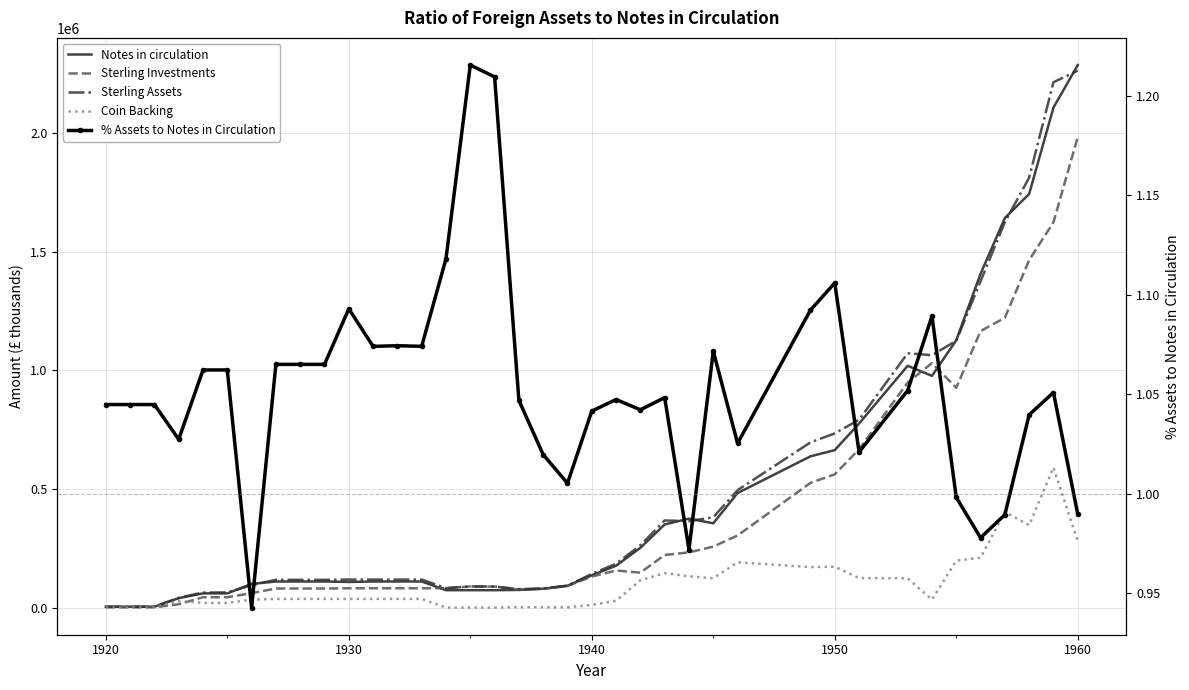

How many interior local valleys does the Coin Backing series have?

5